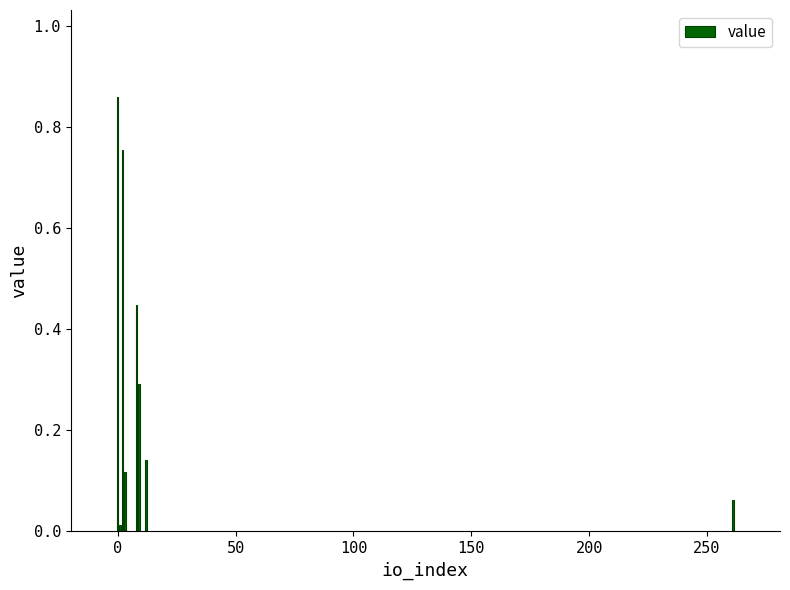

How many bars are there in total?

8